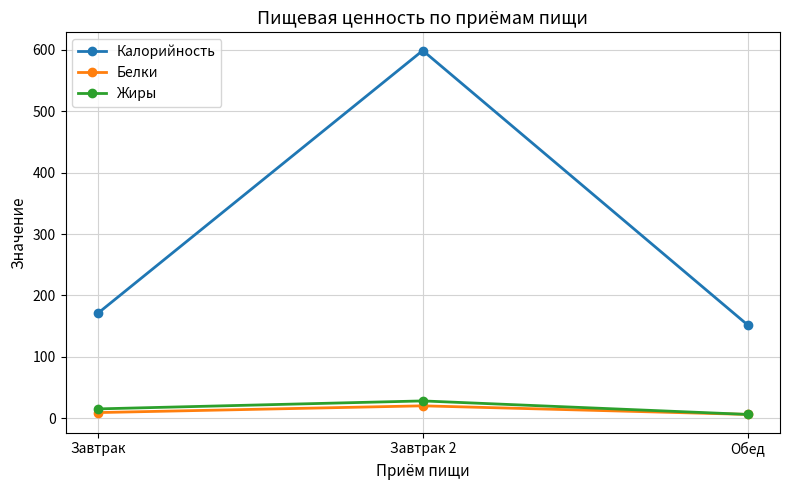

At which label does Белки reach its peak?

Завтрак 2